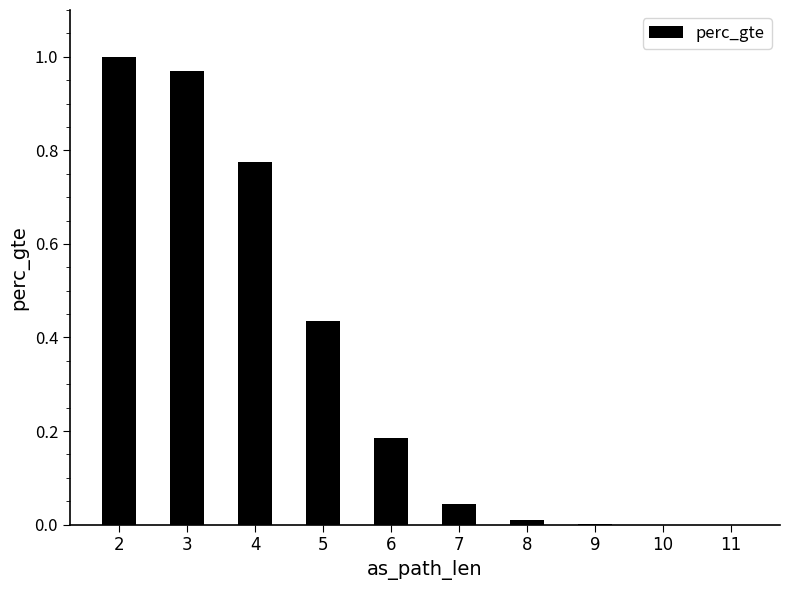

Count the number of categories in the chart.

10